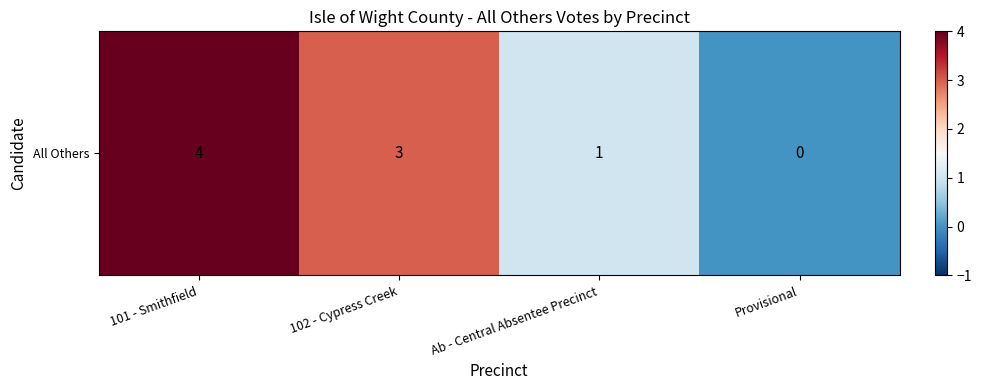

Is it true that the value at 101 - Smithfield is 6?

False